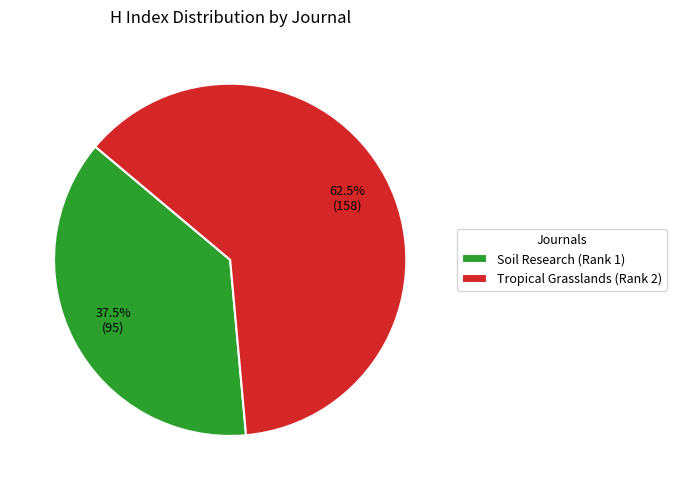

What percentage do Tropical Grasslands (Rank 2) and Soil Research (Rank 1) together represent?

100.0%